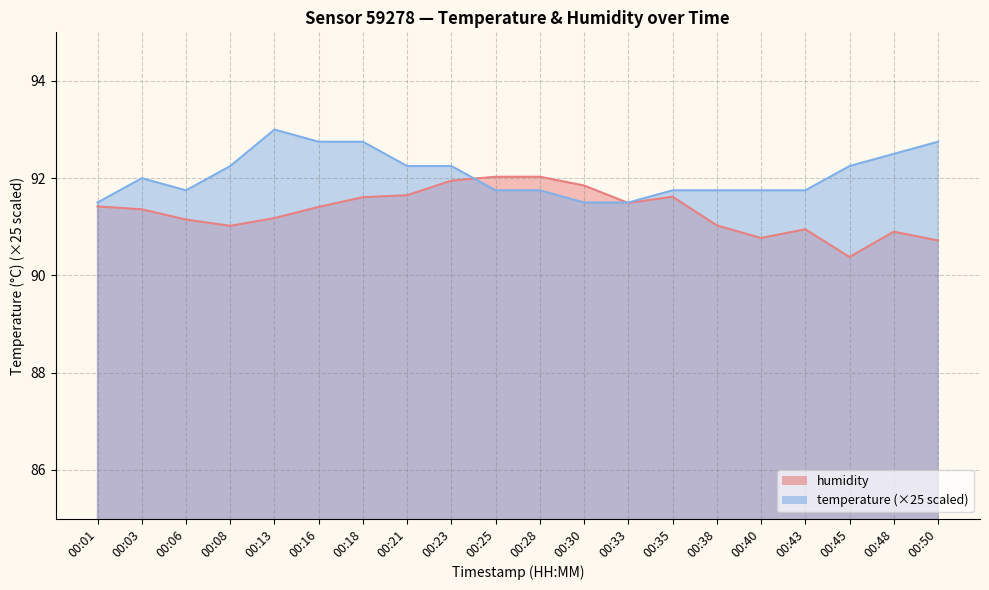

How many times do humidity and temperature cross each other?

2